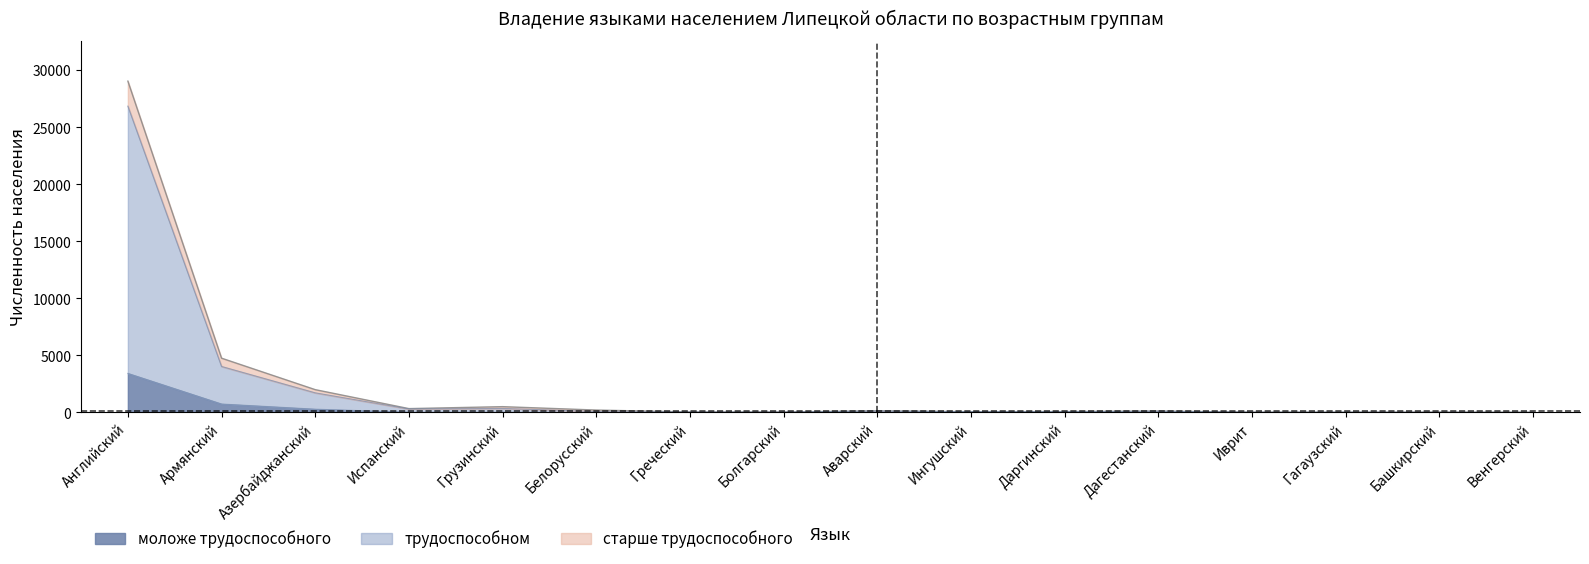

What is the value of the старше трудоспособного point at the 12th from the left?

18